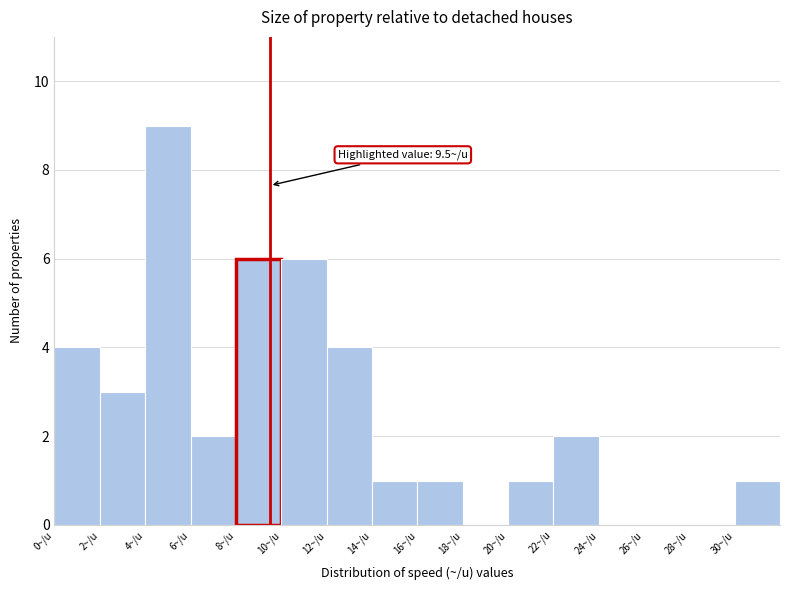

Over which range of the x-axis is the bar tallest?

4 to 6